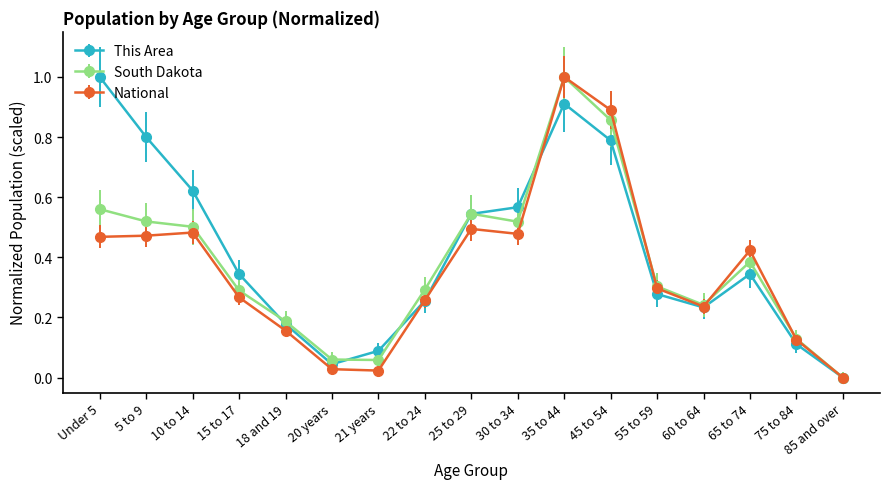

Which category has the highest value in the South Dakota series?

35 to 44